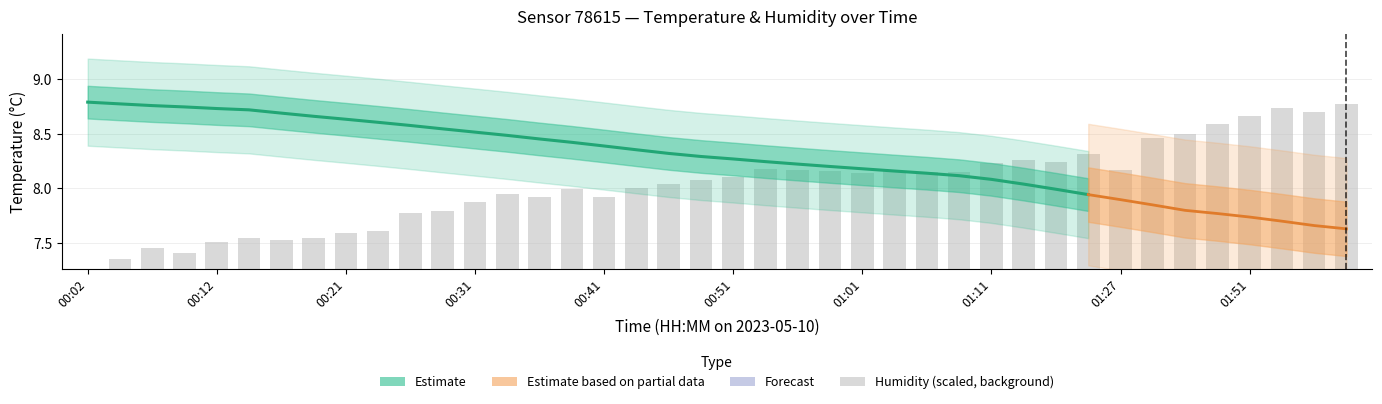

How many data points does each series have?

40